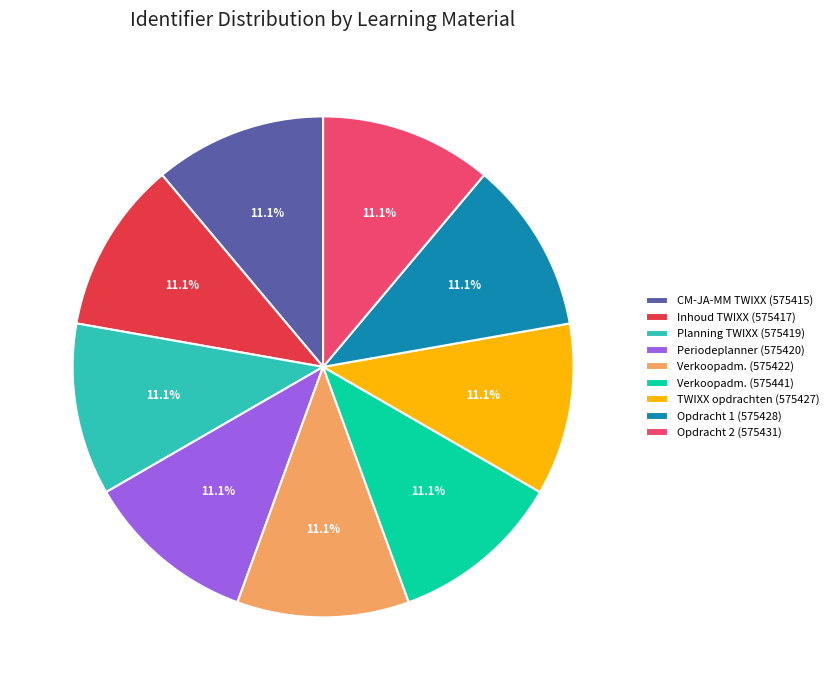

Is there a majority slice in this chart?

No